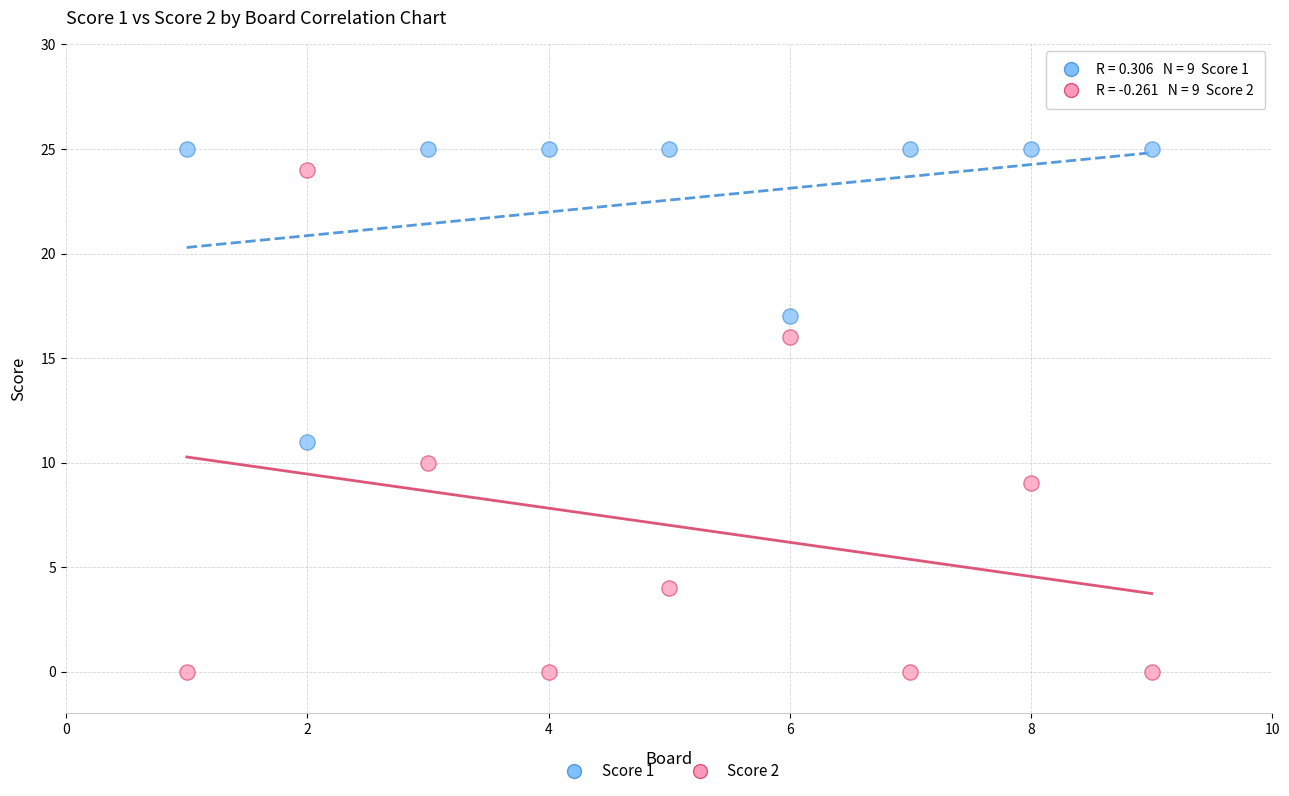

Which series reaches the maximum Y coordinate?

Score 1